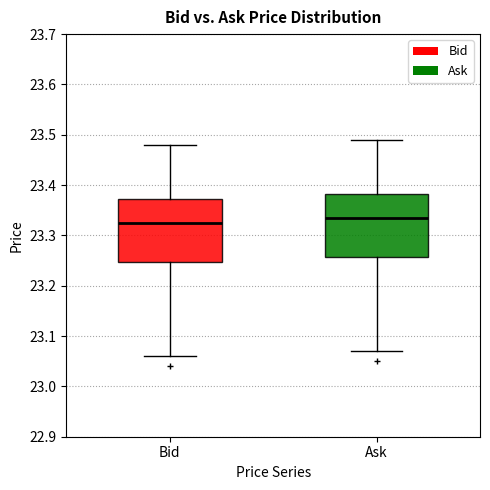

Which box's median line is the highest?

Ask